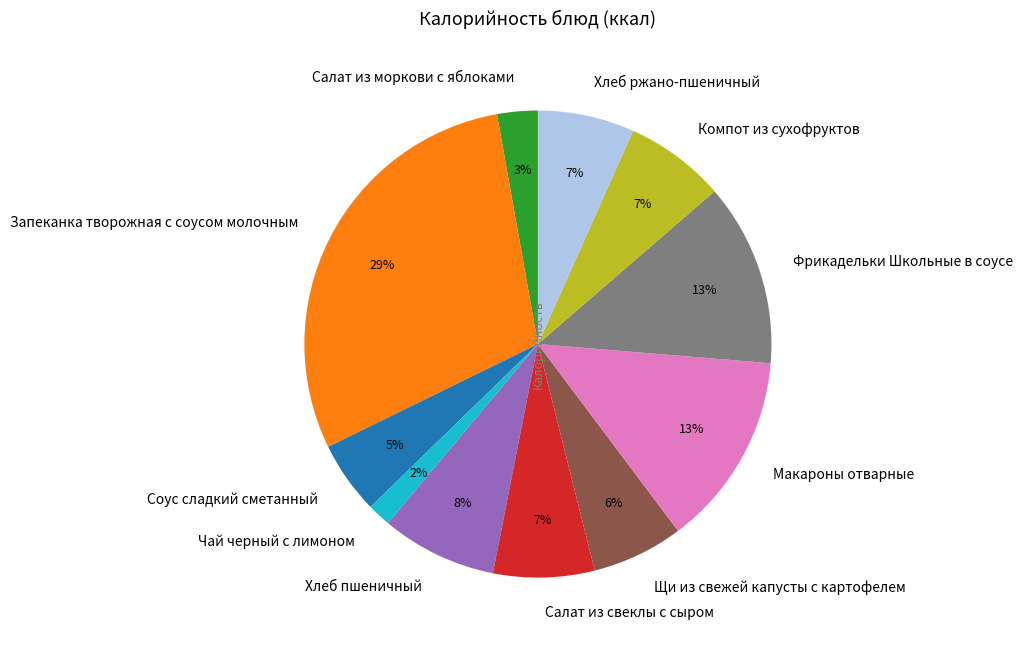

Do Салат из моркови с яблоками and Хлеб пшеничный together represent more than half of the pie?

No